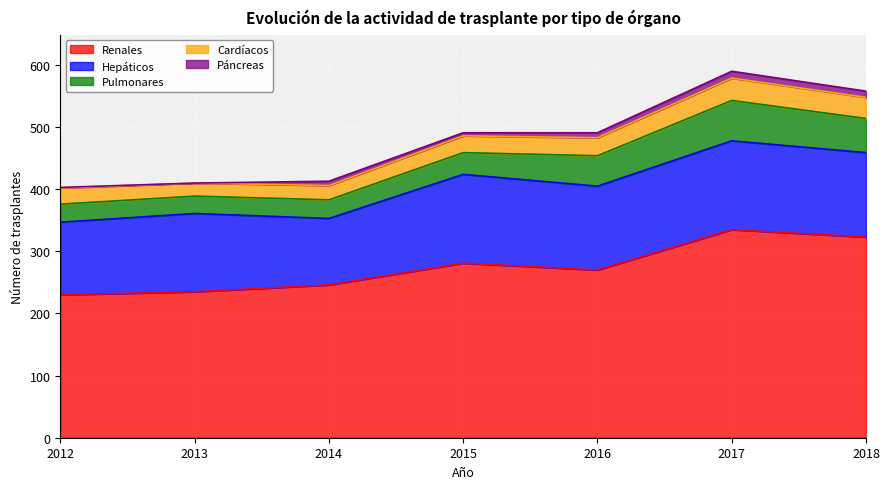

True or false: Páncreas has more than 1 points higher than both neighbors.

True